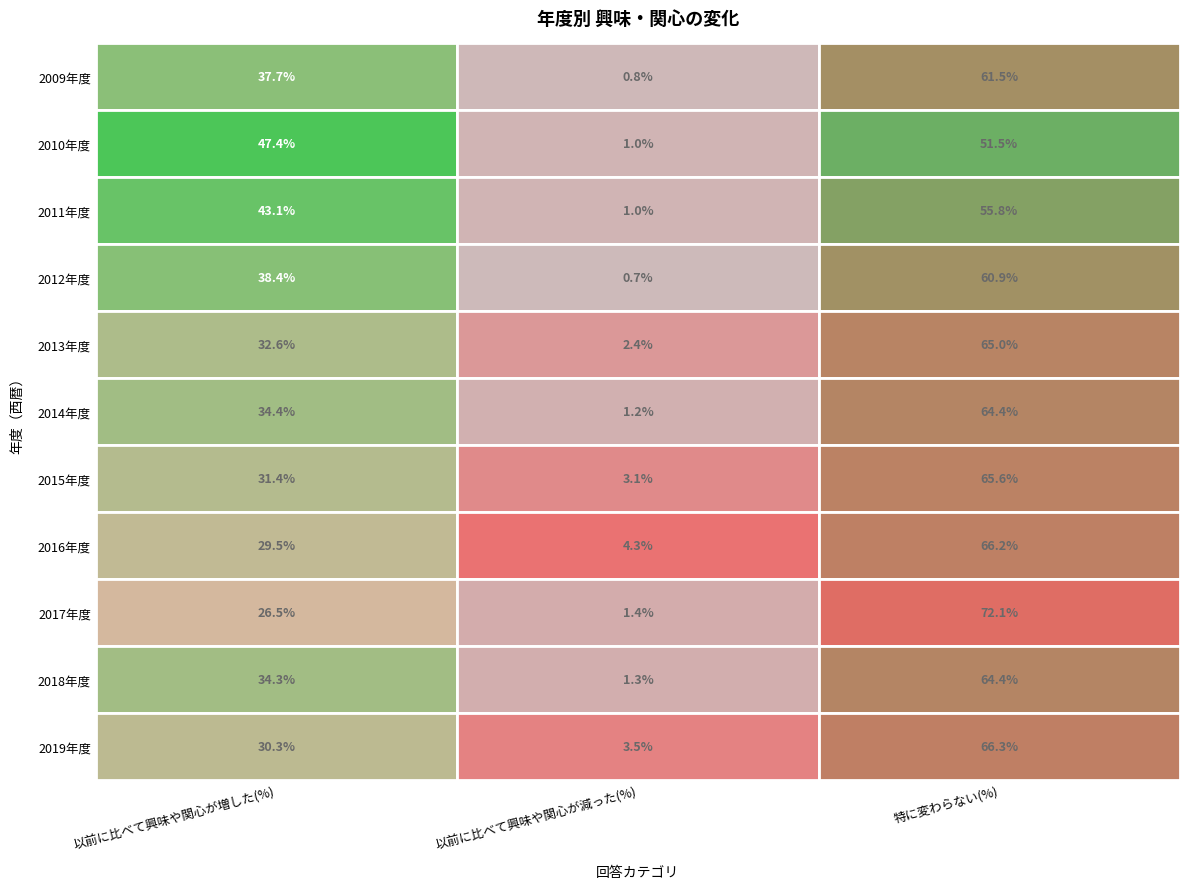

What is the total value across all series at 2019年度?

100.1